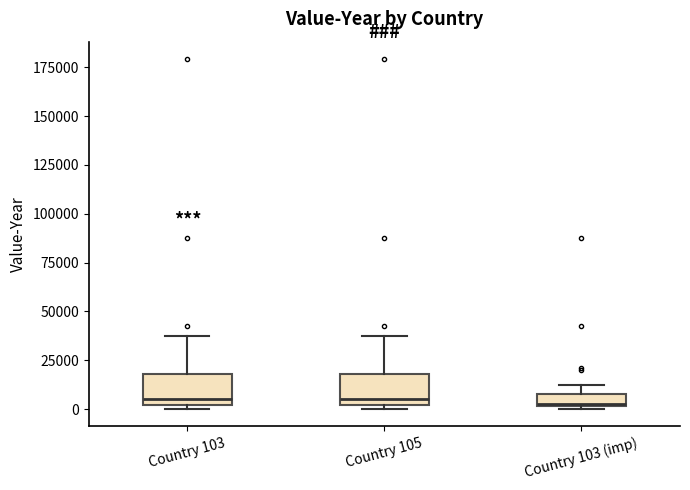

Where is the upper edge of the box for Country 105 on the y-axis? The values are not printed on the chart, so give them approximately, as read against the axis.

20000